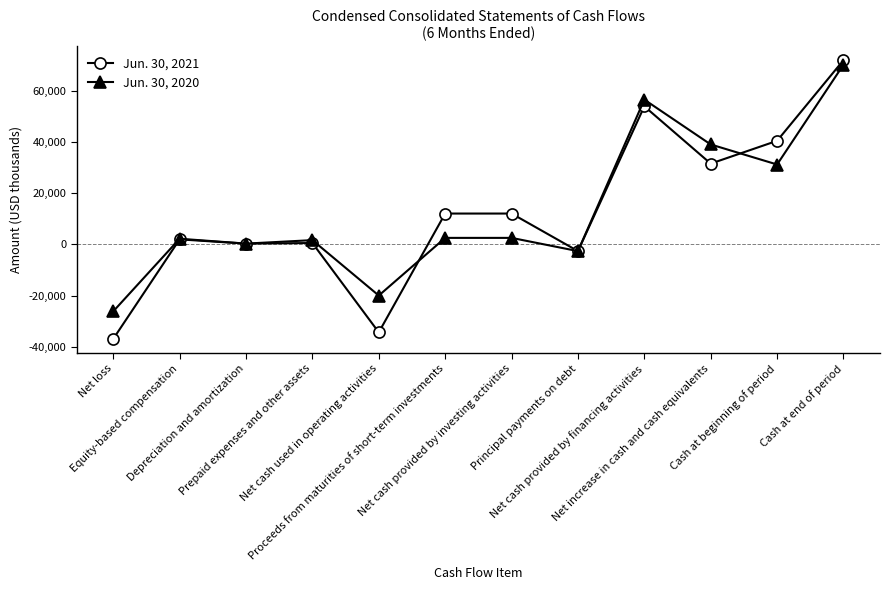

At Net cash used in operating activities, list the series in order from smallest to largest.

Jun. 30, 2021, Jun. 30, 2020